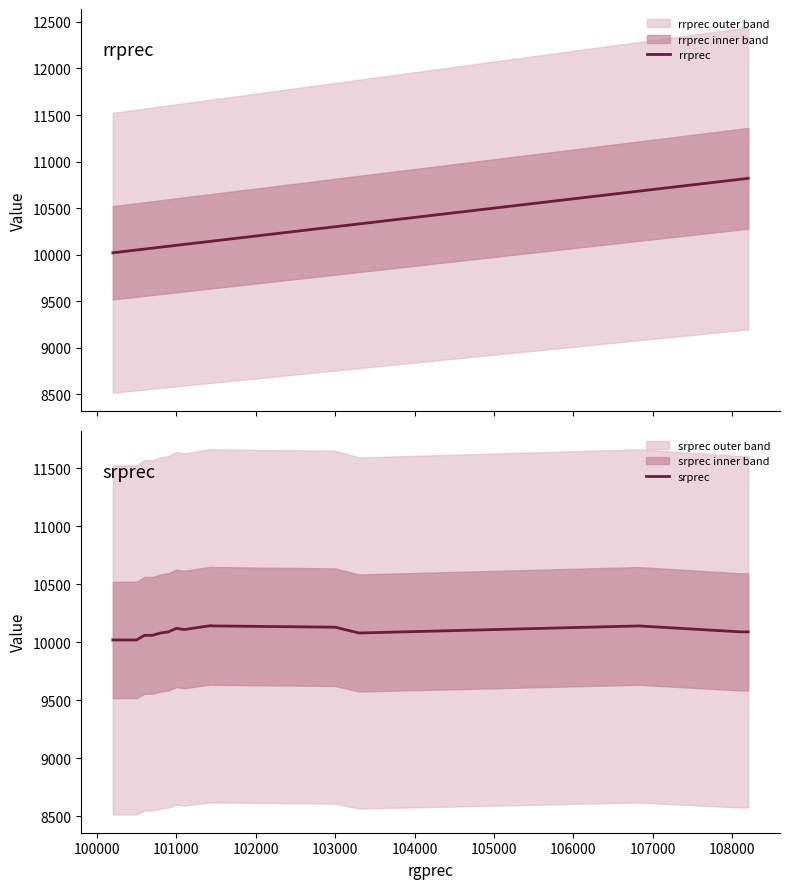

What is the minimum value shown in the chart?

10020